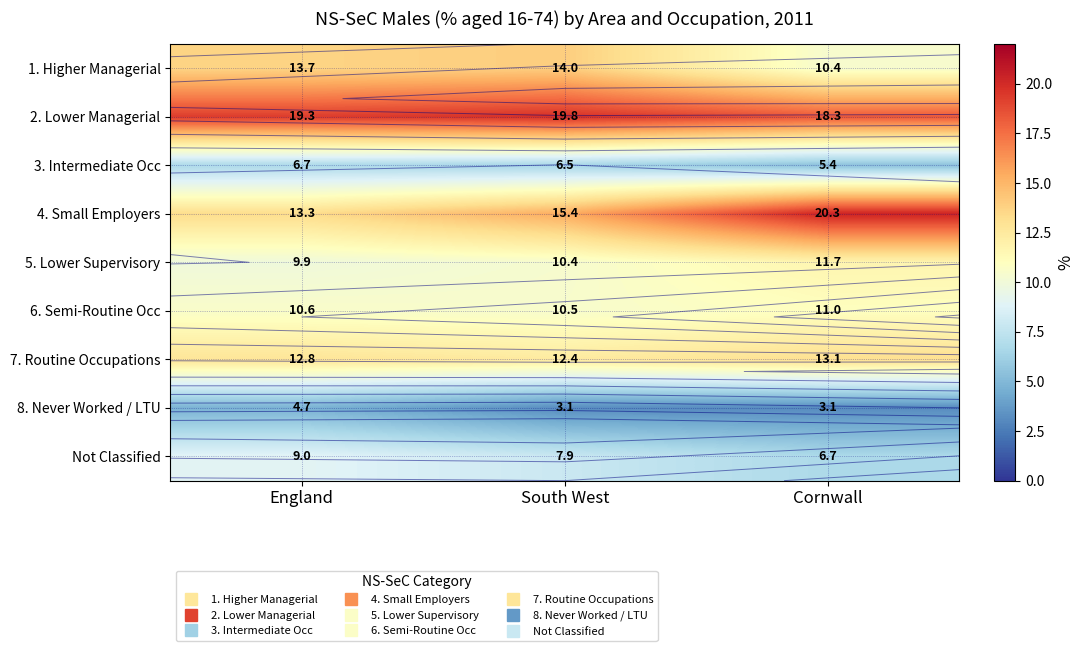

What is the sum of all 3. Intermediate Occ values?

18.6